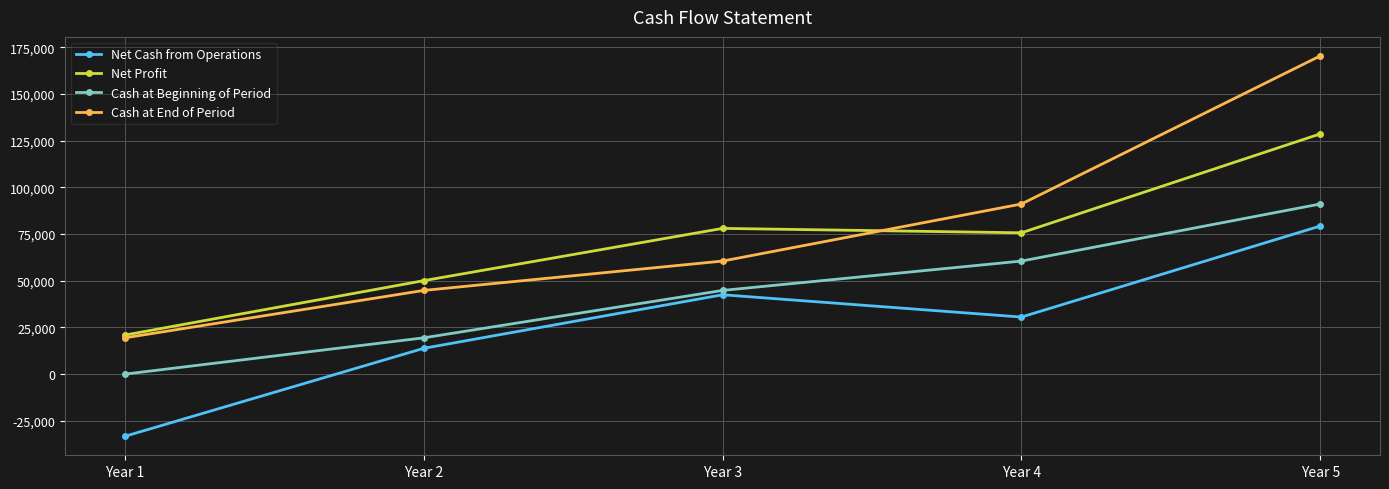

Is it true that Net Profit equals 78019 at Year 3?

True